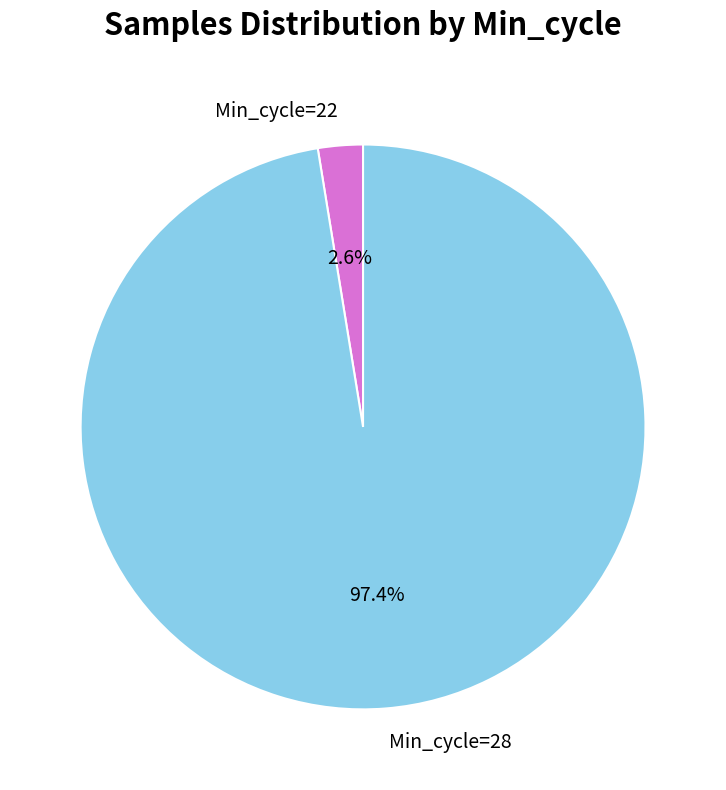

Between Min_cycle=28 and Min_cycle=22, which is larger?

Min_cycle=28